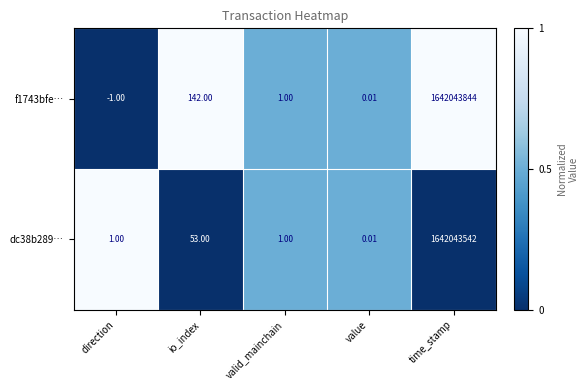

How many categories are shown in the chart?

5